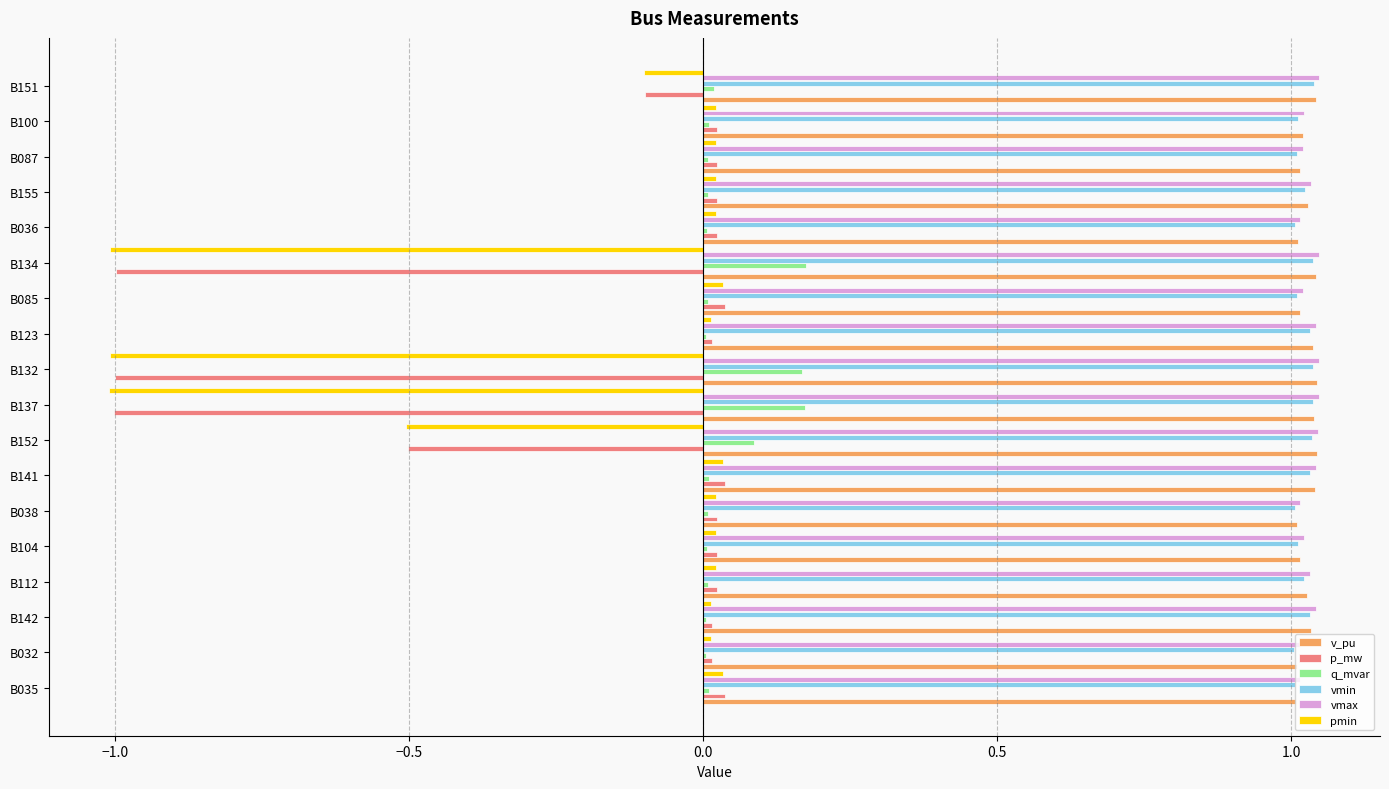

Which series has the widest spread of values?

pmin